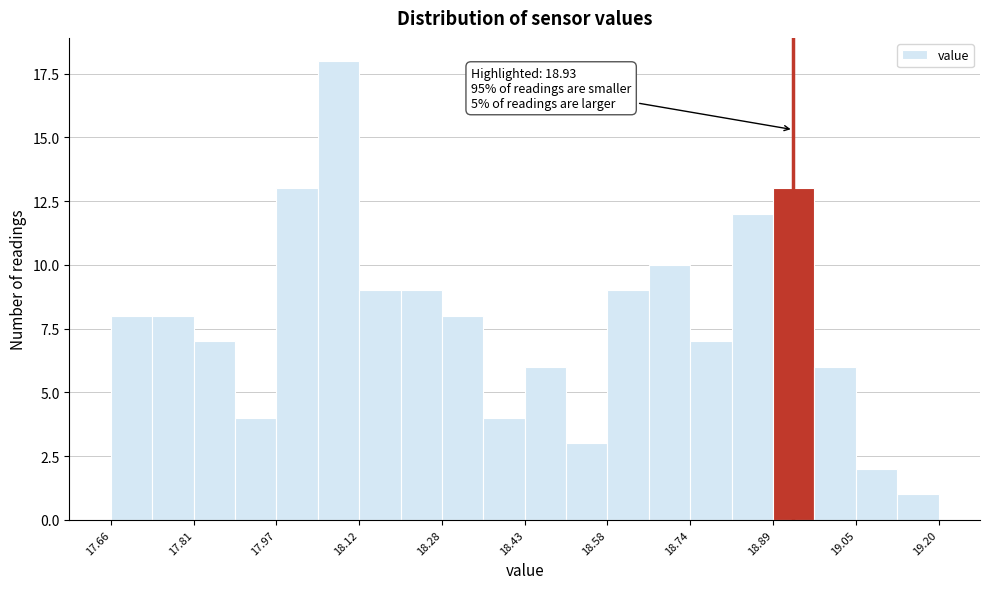

Around what value on the x-axis is the tallest bar? Give the approximate position of its centre, as read against the axis.

18.08